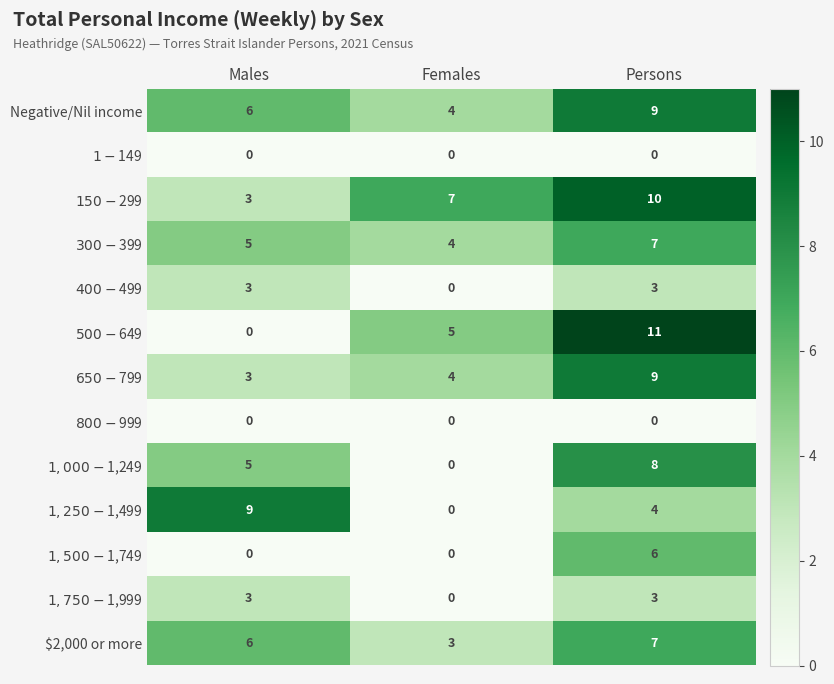

The $2,000 or more series shows 7 at Persons. True or false?

True